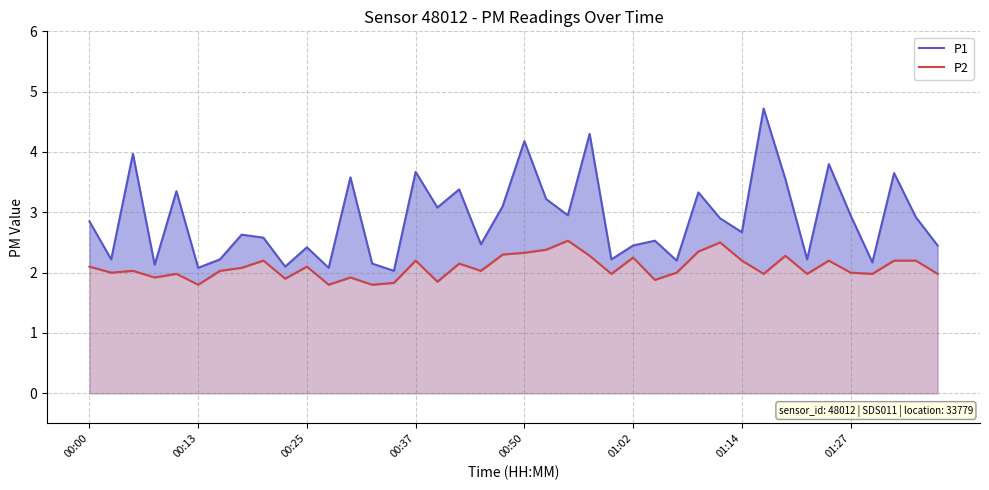

What is the sum of the P2 values at 36 and 01:14?

4.0